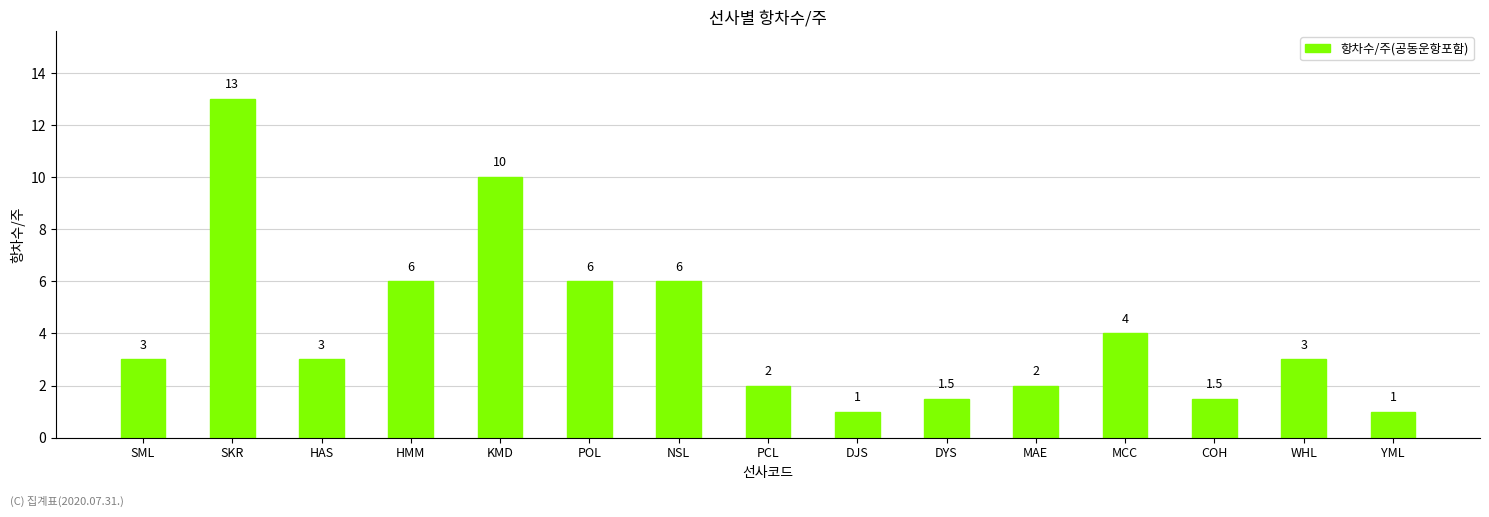

The chart shows a value of 10.8 at HMM. True or false?

False